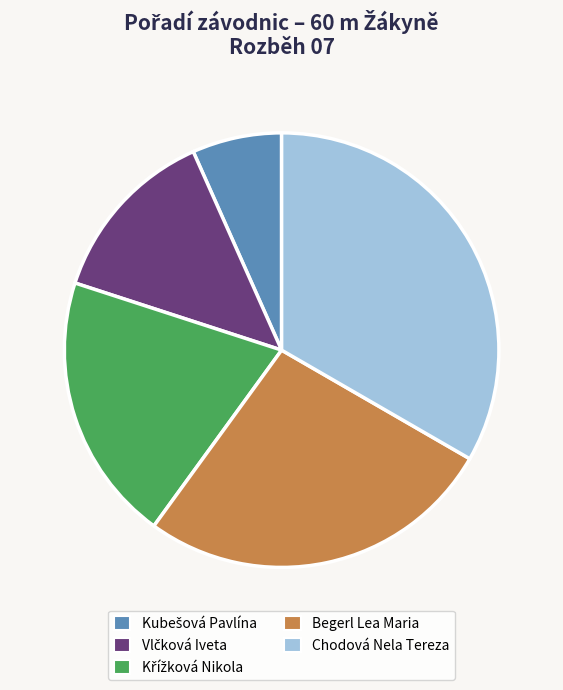

To the nearest percent, what is the average slice percentage?

20%